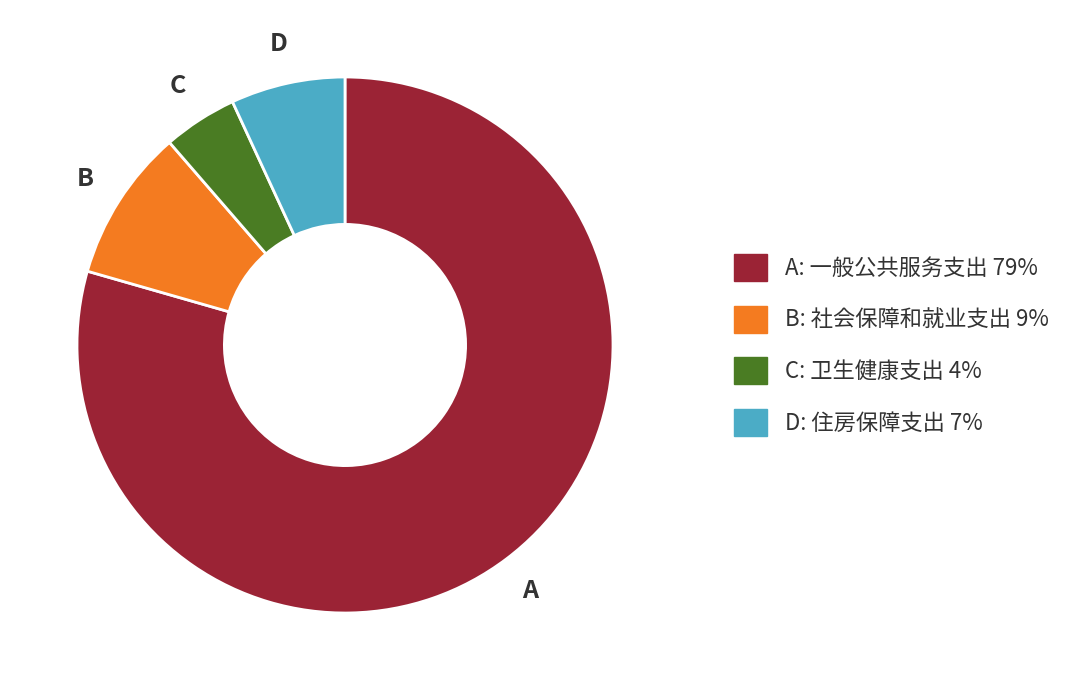

Is there any slice that represents more than half of the pie?

Yes